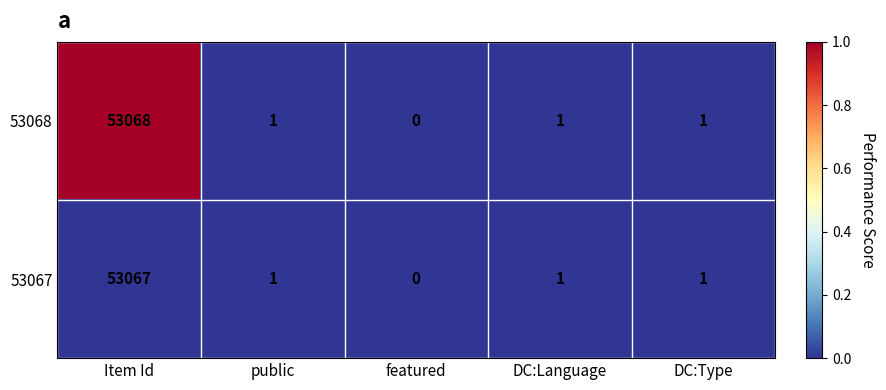

Which series changed the most between Item Id and DC:Language?

53068